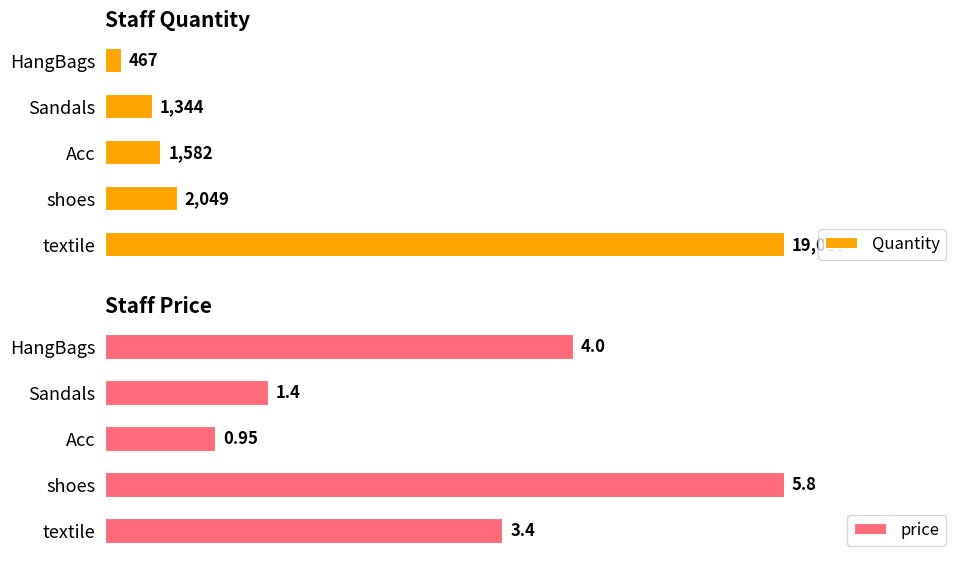

What is the value of the Quantity bar at the 3rd from the left?

1582.0